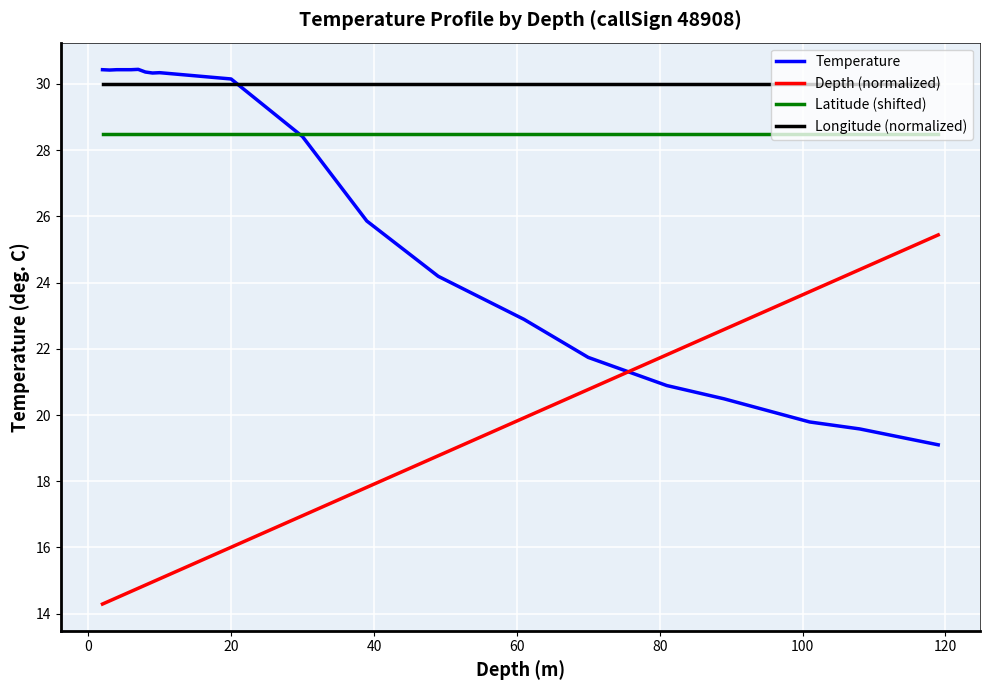

What is the minimum value for Longitude (normalized)?

30.0